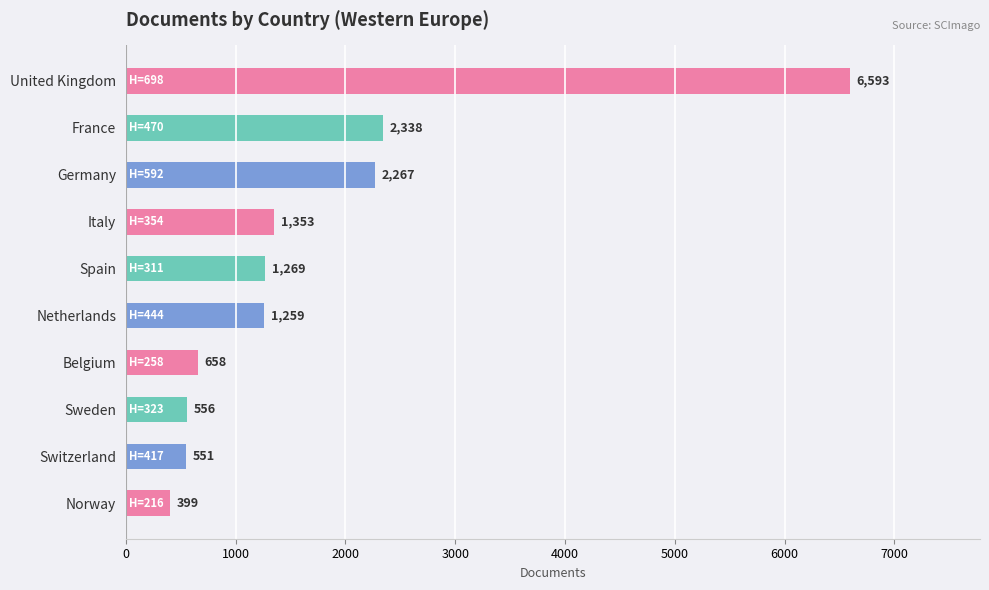

What is the sum of all values?

17243